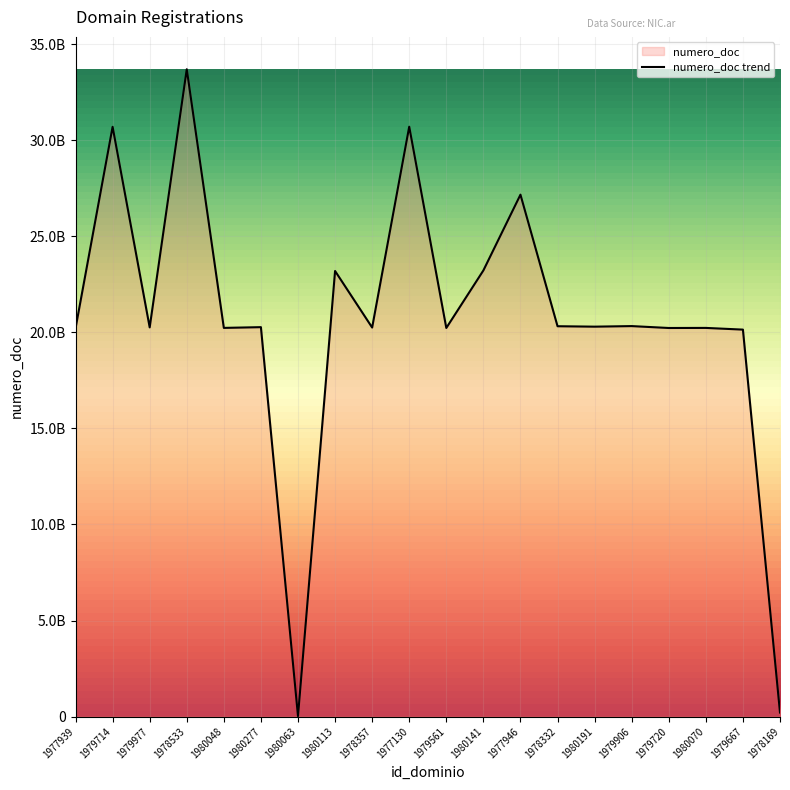

The value at 1980063 is 32692228. True or false?

False